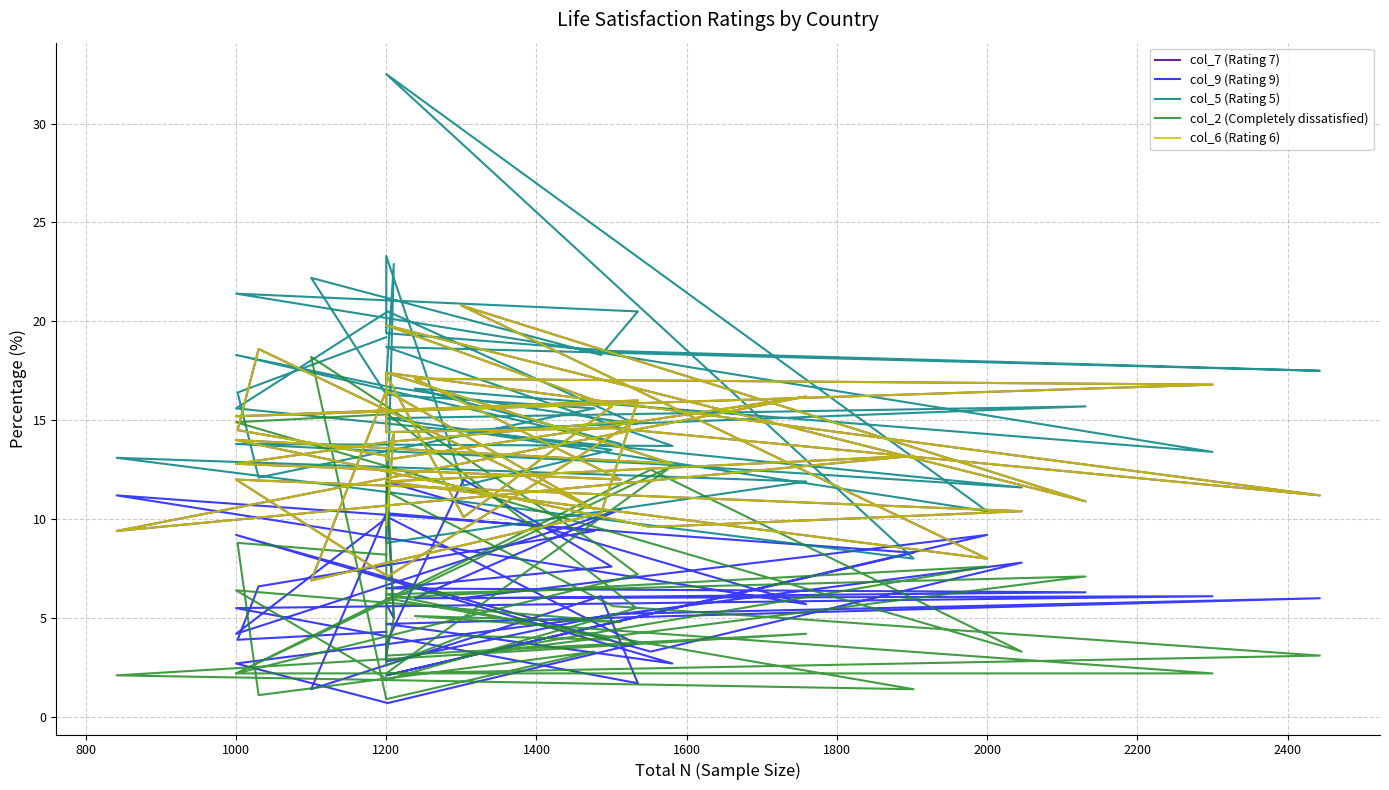

Is the value of col_5 (Rating 5) at 33 greater than the value of col_9 (Rating 9) at 2400?

Yes